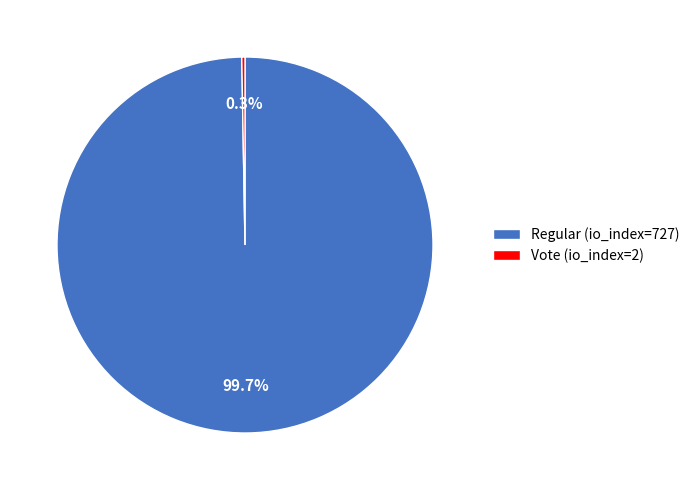

What is the majority slice?

Regular (io_index=727)